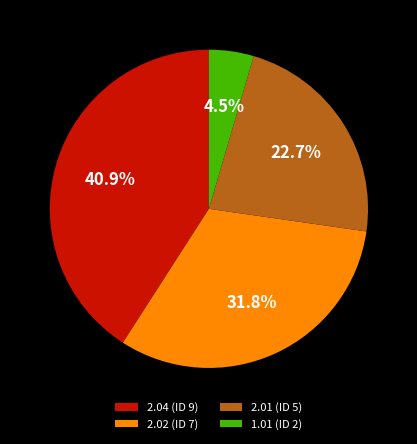

Approximately how many times larger is the value at 2.02 (ID 7) compared to 2.01 (ID 5)?

1.4